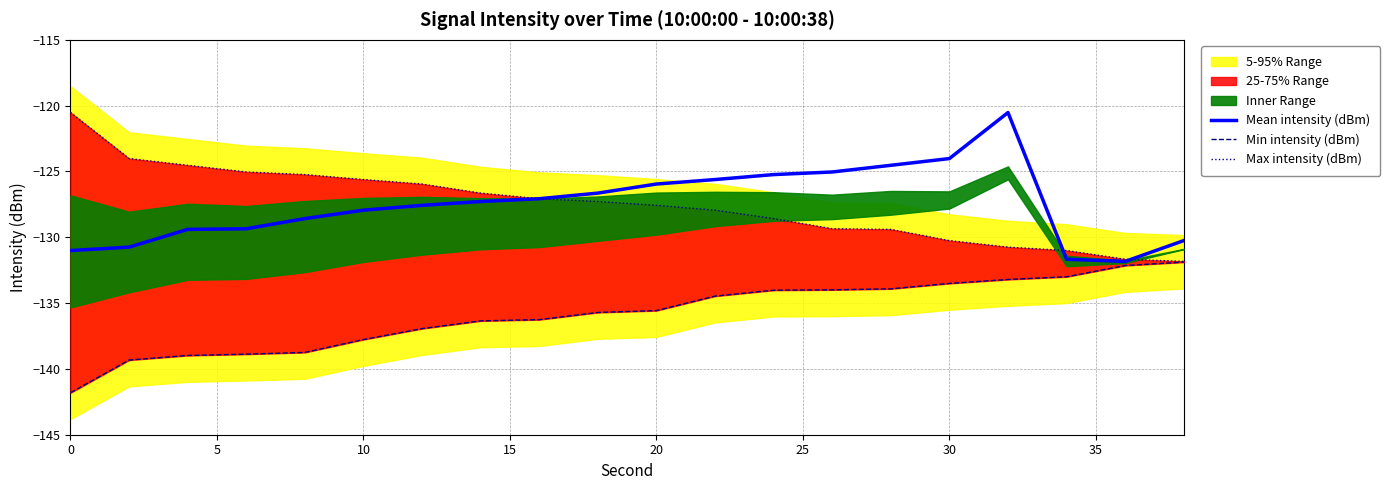

What is the value of the Max intensity (dBm) point at the 13th from the left?

-128.6